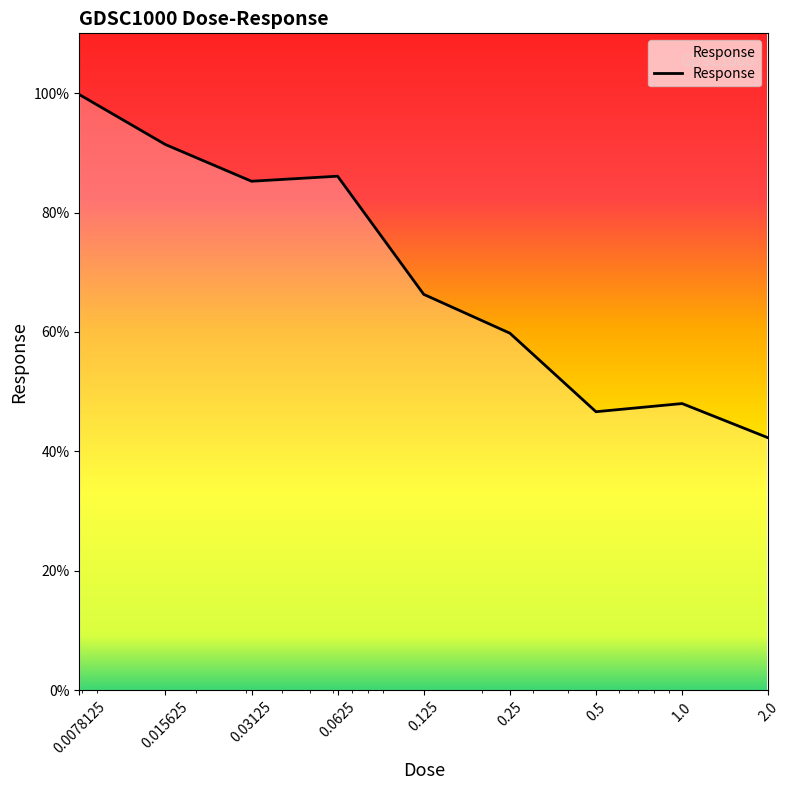

What is the smallest value displayed?

42.3